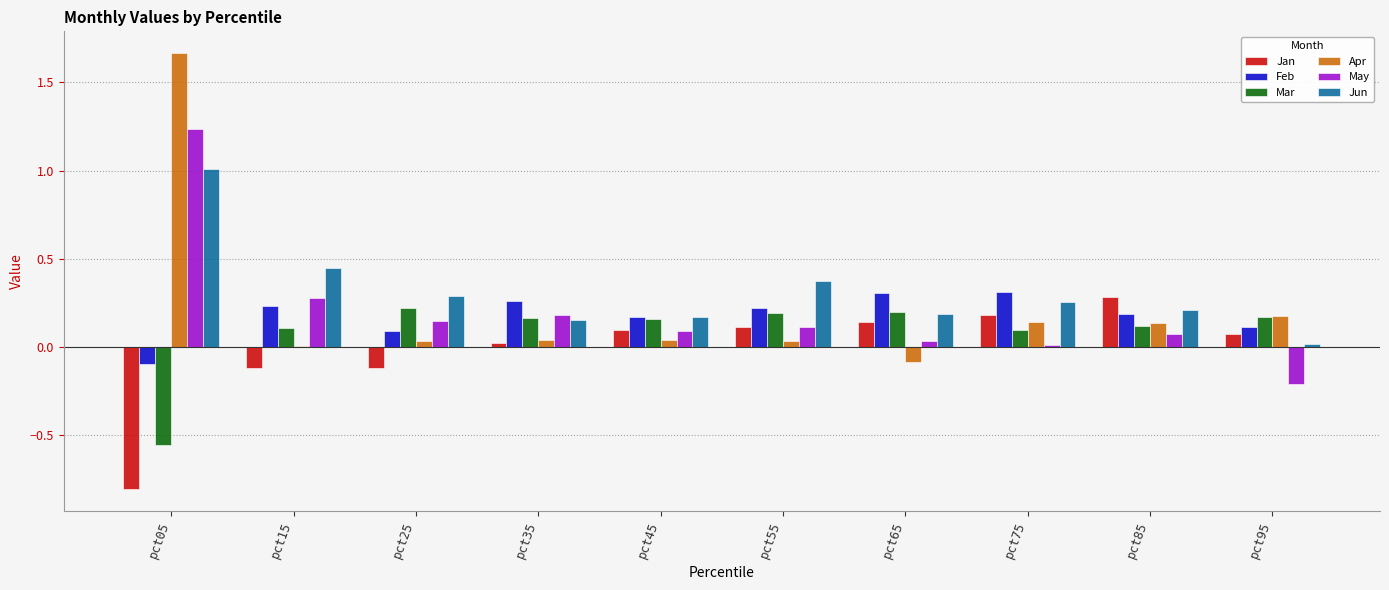

Which label corresponds to the largest value in the chart?

pct05